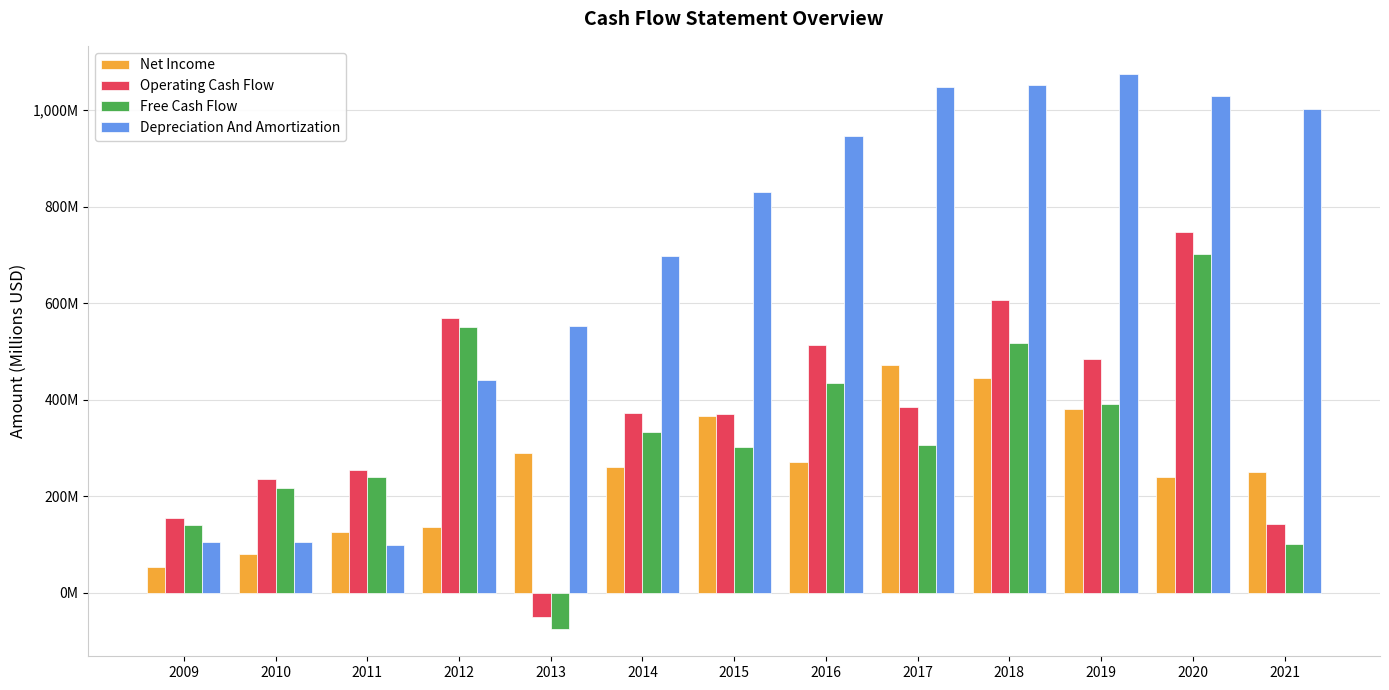

Are the bars horizontal?

No